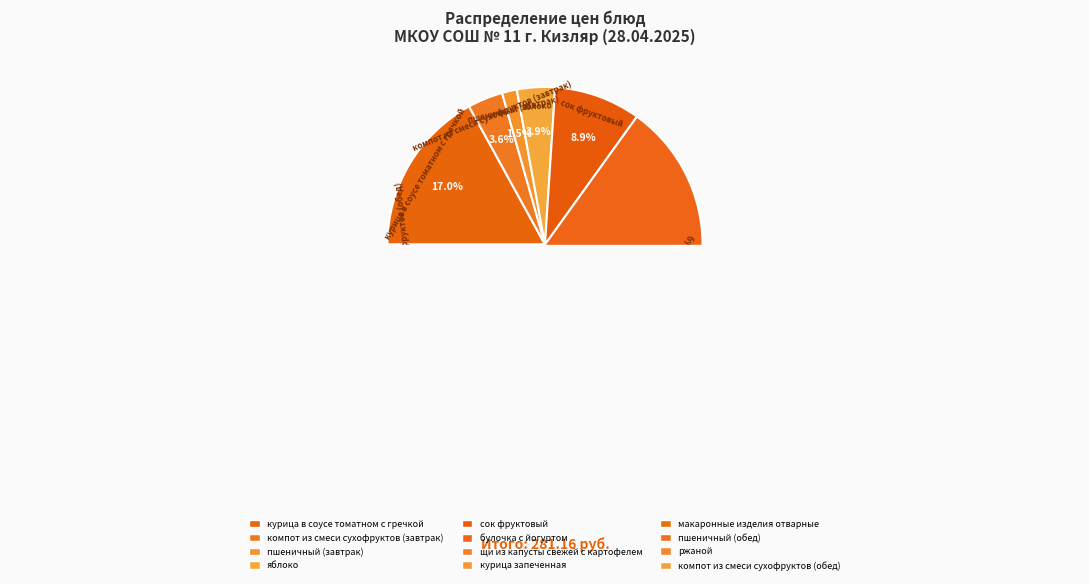

Which slice is the smallest?

ржаной